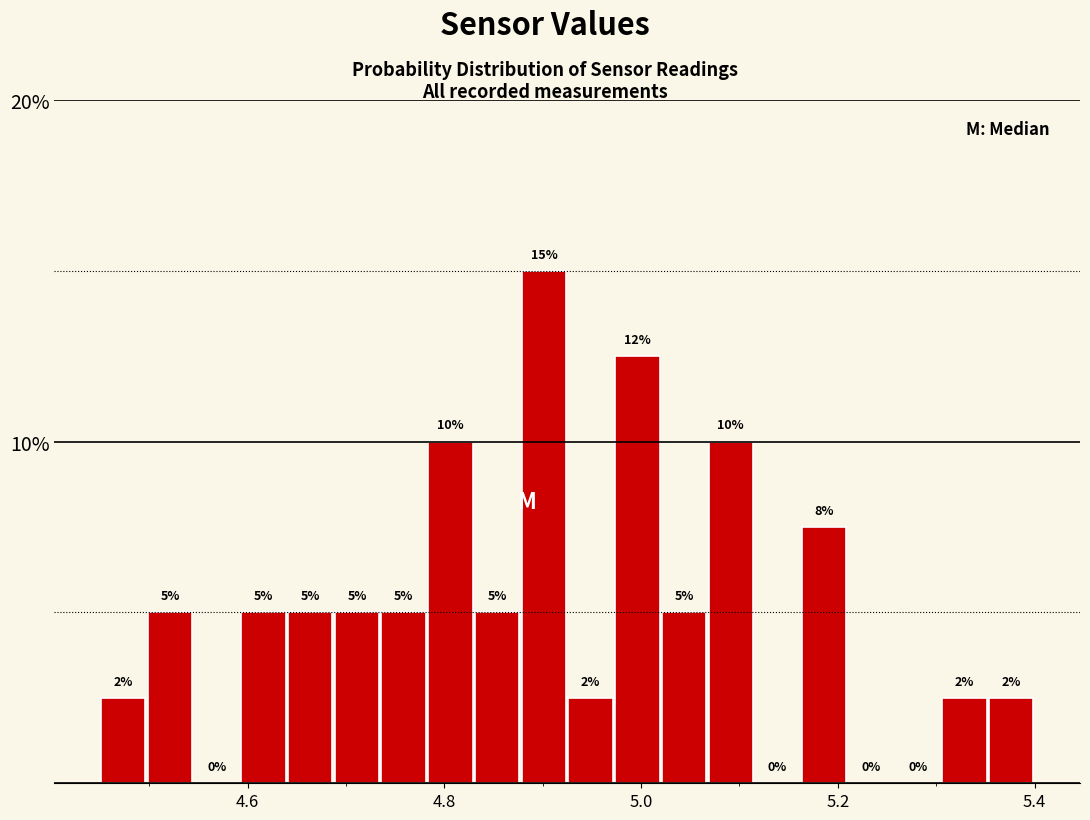

Around what value on the x-axis is the tallest bar? Give the approximate position of its centre, as read against the axis.

4.90